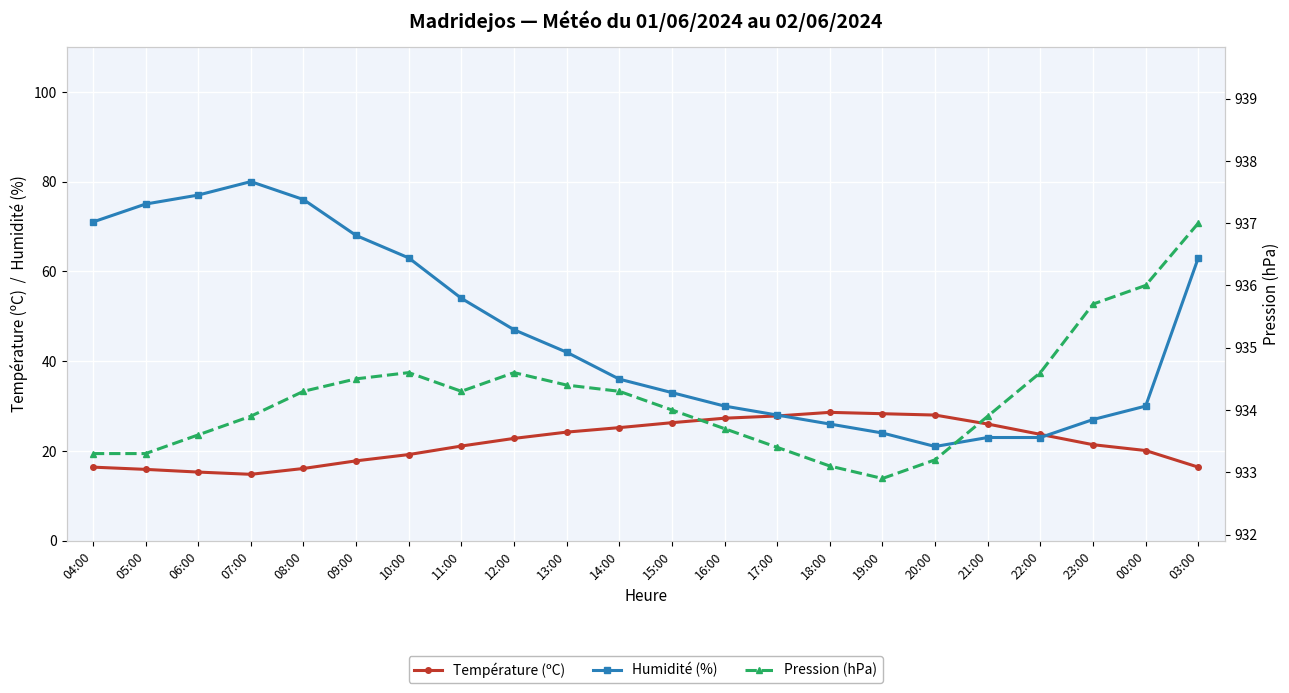

What is the spread (max minus min) of values at 03:00?

920.6